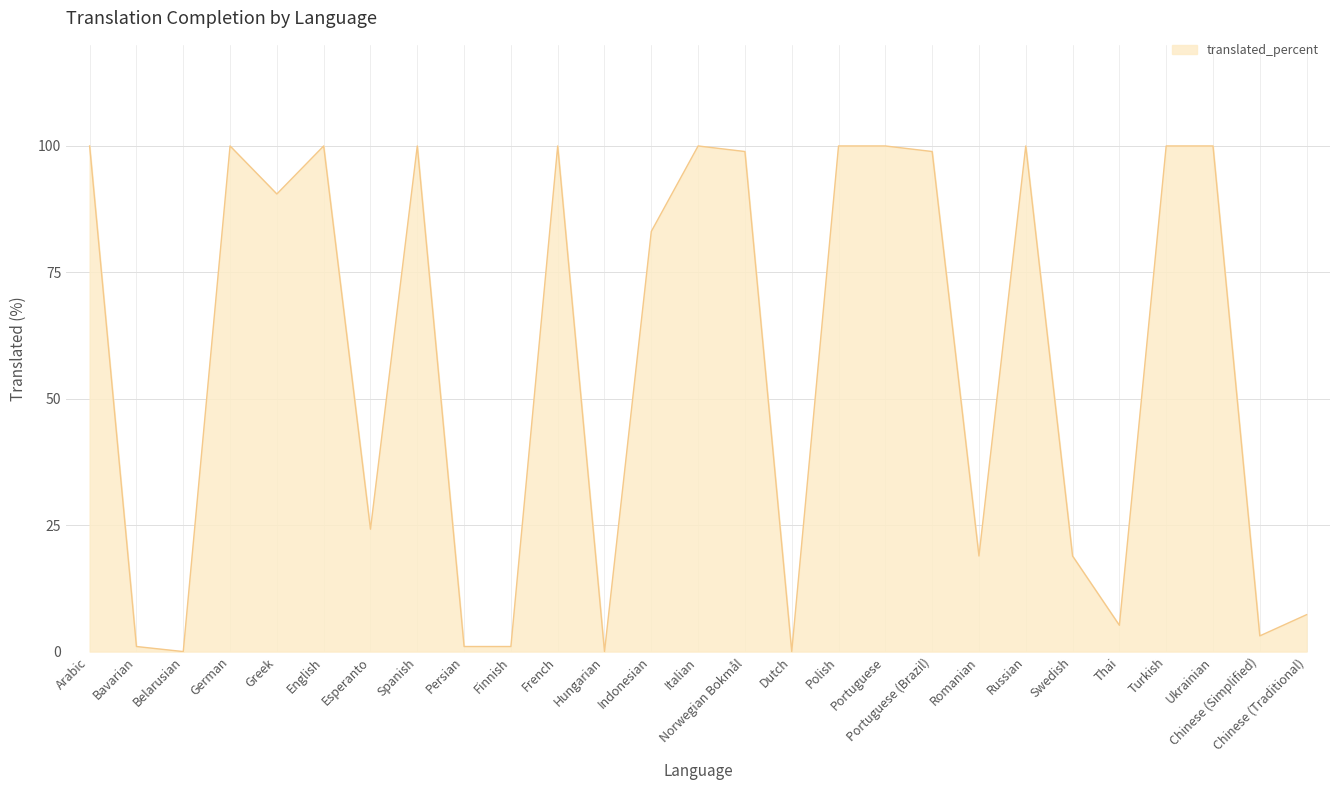

Reading left to right, transcribe all the data shown in this chart.

100.0	1.0	0.0	100.0	90.5	100.0	24.2	100.0	1.0	1.0	100.0	0.0	83.1	100.0	98.9	0.0	100.0	100.0	98.9	18.9	100.0	18.9	5.2	100.0	100.0	3.1	7.3